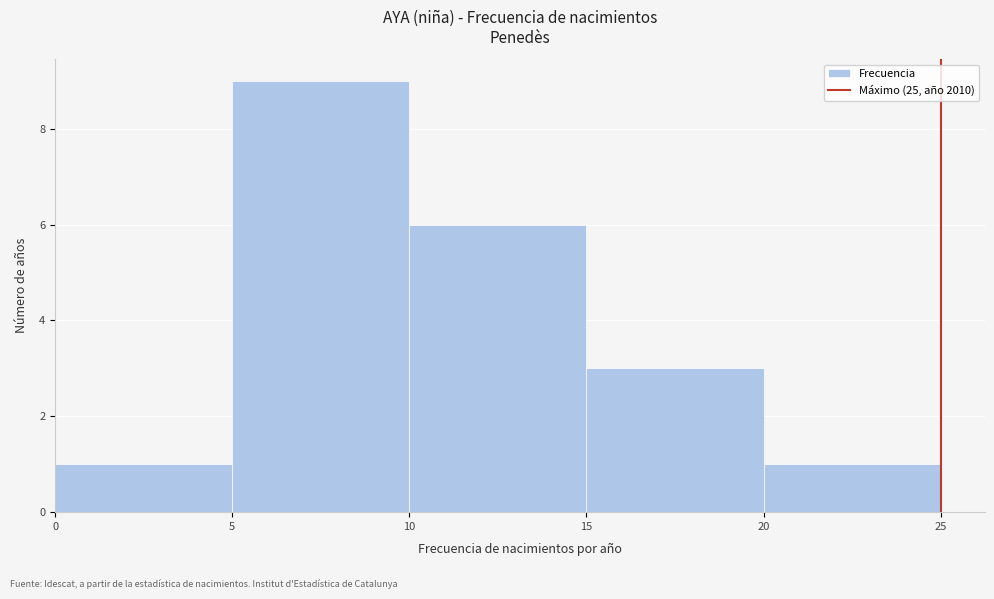

How tall is the bar that spans 5 to 10 on the x-axis? The values are not printed on the chart, so give them approximately, as read against the axis.

9